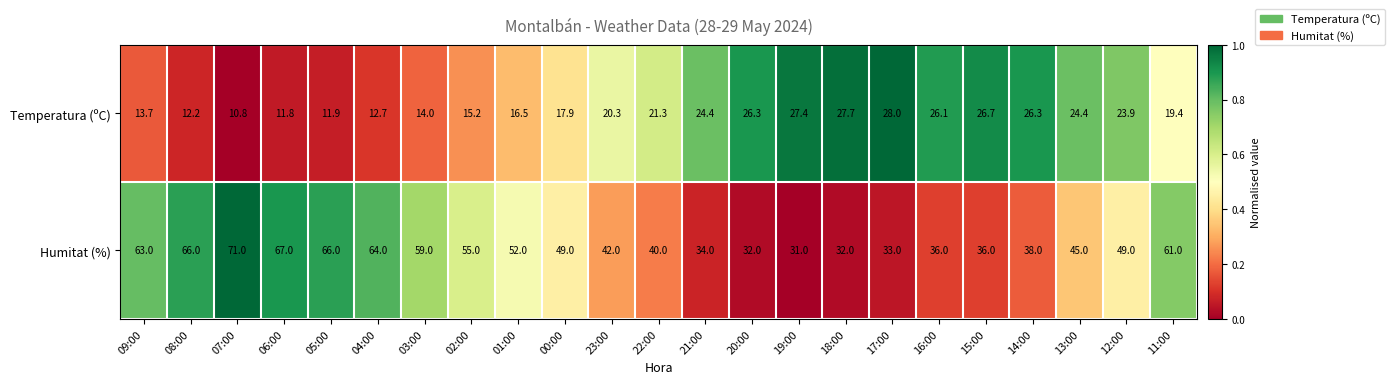

At which category does the chart reach its peak across all series?

07:00